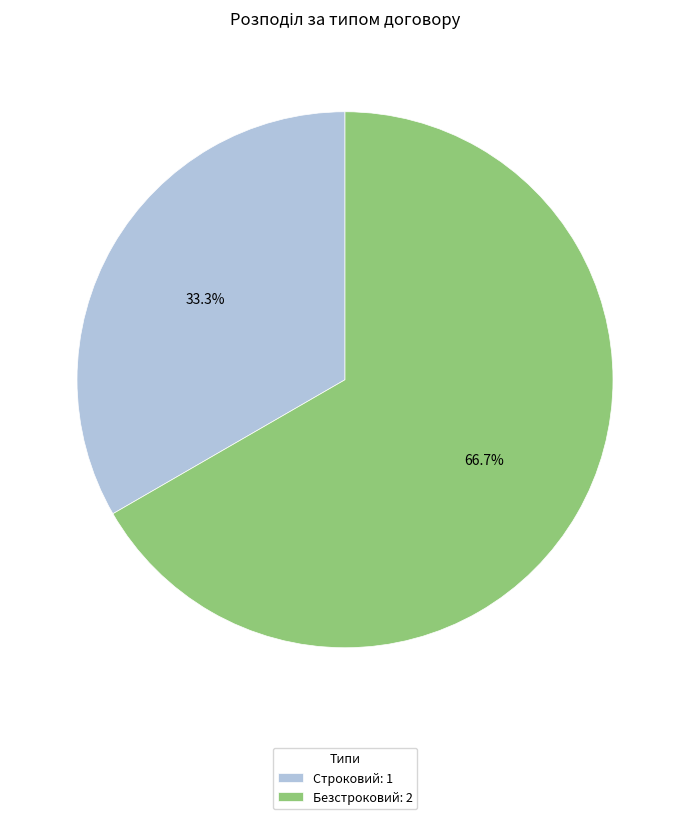

What is the smallest slice in the pie chart?

Строковий